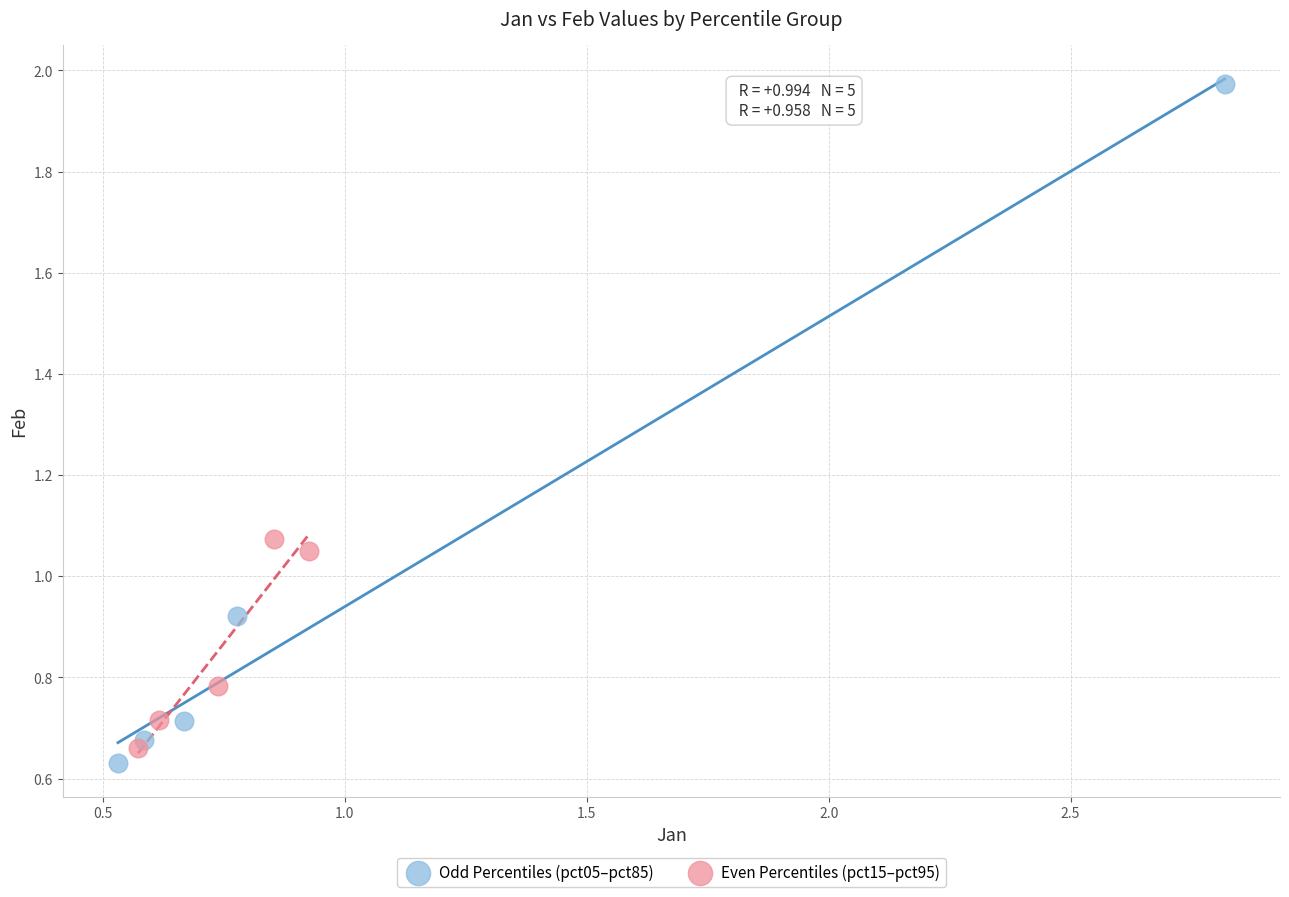

Which series contains the highest Y value?

Odd Percentiles (pct05–pct85)